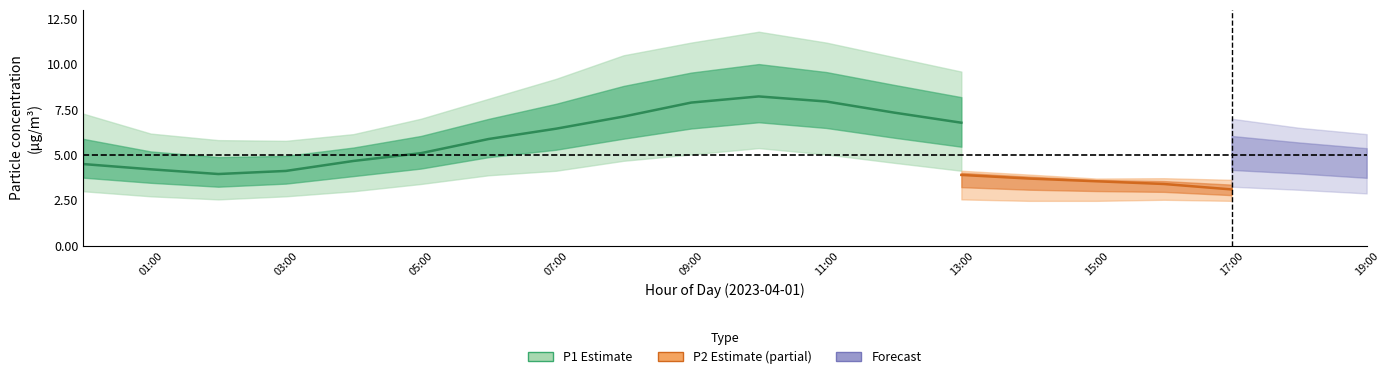

True or false: P2_low and P1_low intersect in this chart.

False